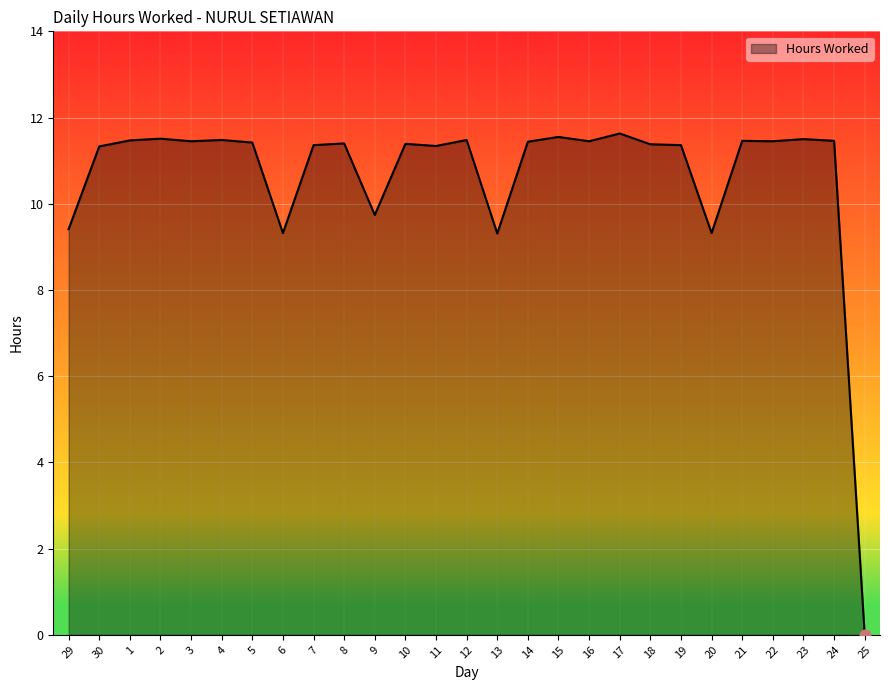

What is the change in value from 29 to 1?

+2.1